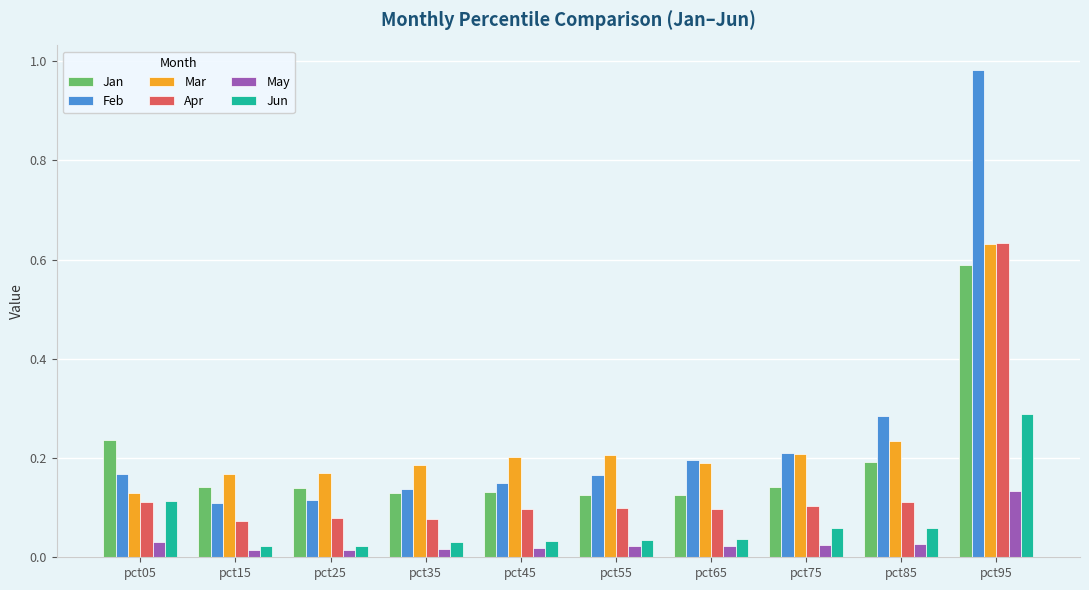

How many bars are there in each group?

6